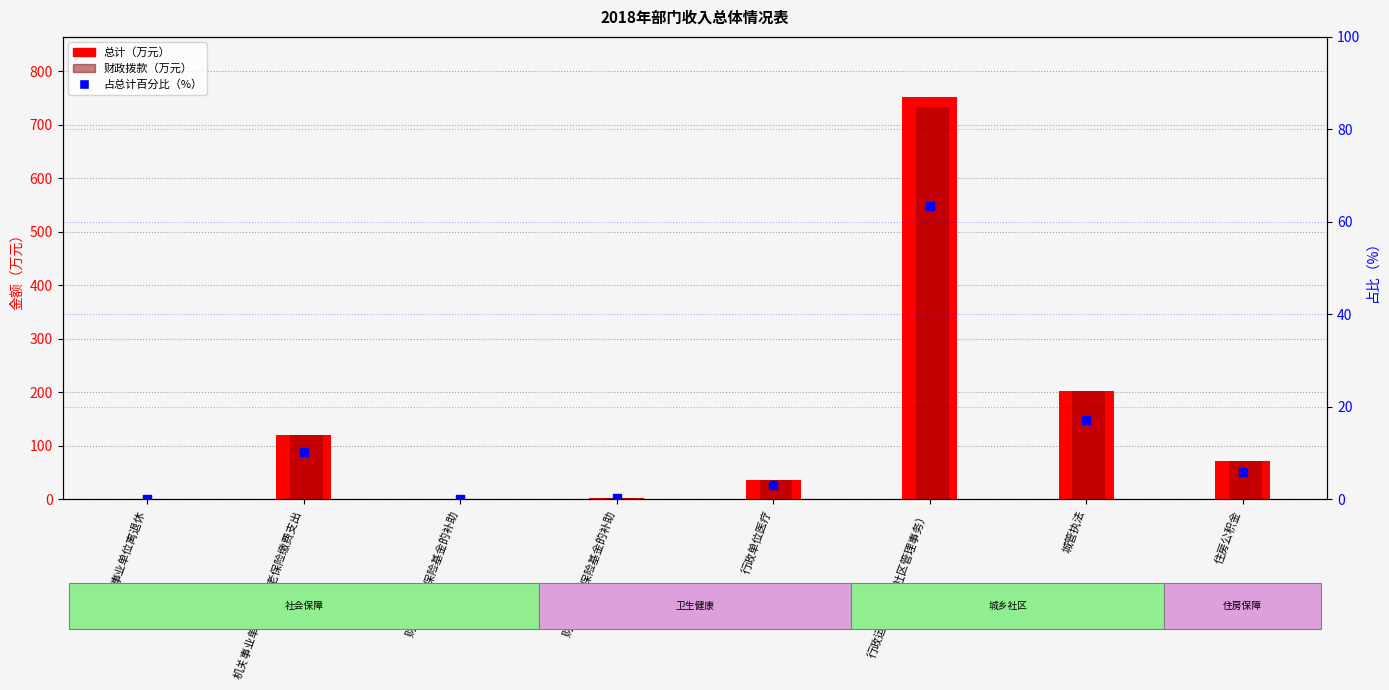

Which series reaches the minimum Y coordinate?

占总计百分比